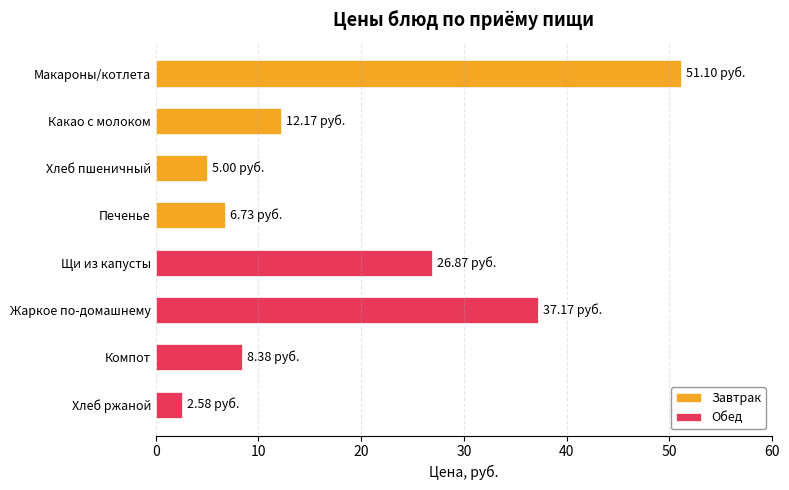

How many data points in Обед are above 26?

2